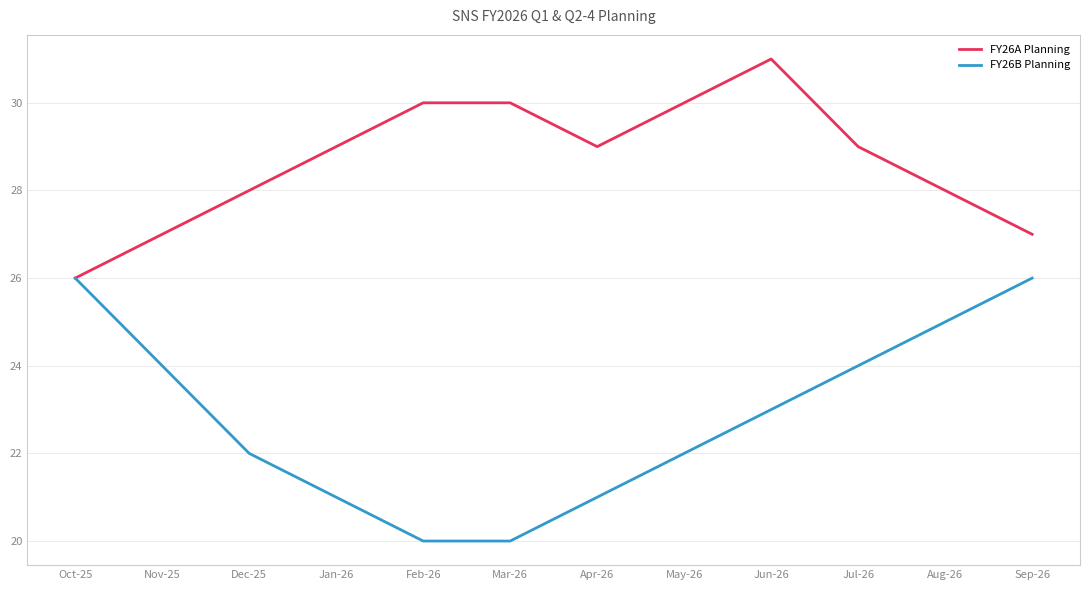

The value of FY26B Planning at Jan-26 is 21. True or false?

True